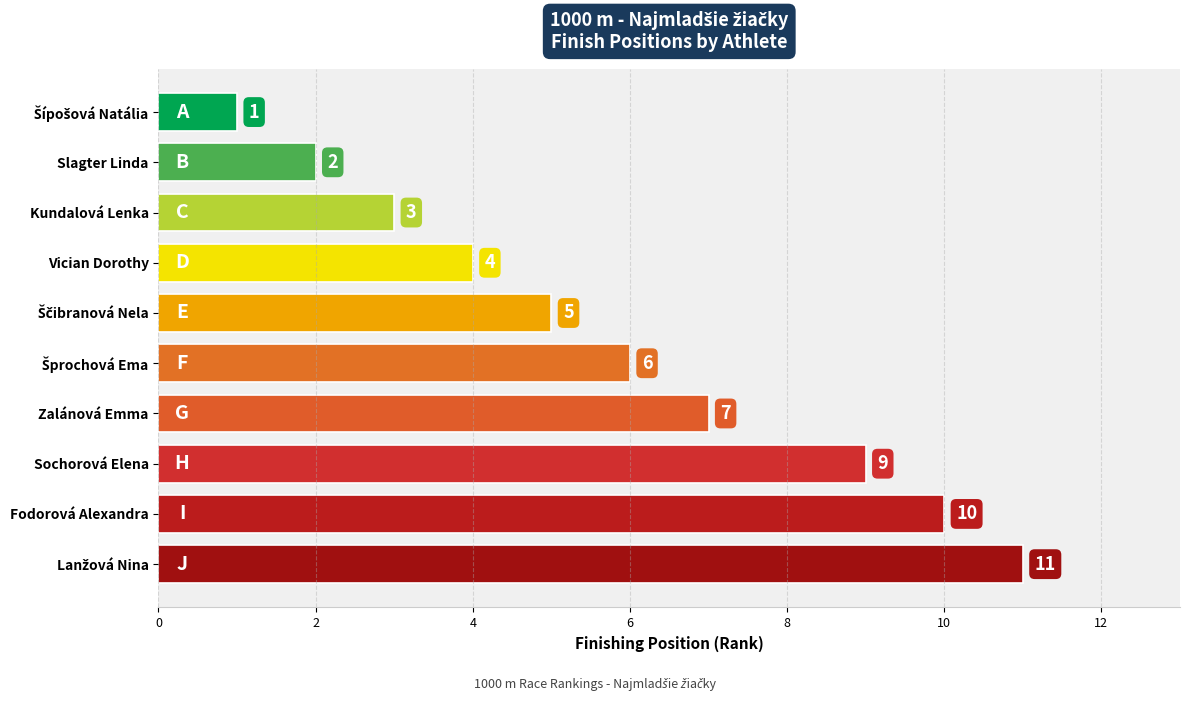

The chart shows a value of 3 at Kundalová Lenka. True or false?

True